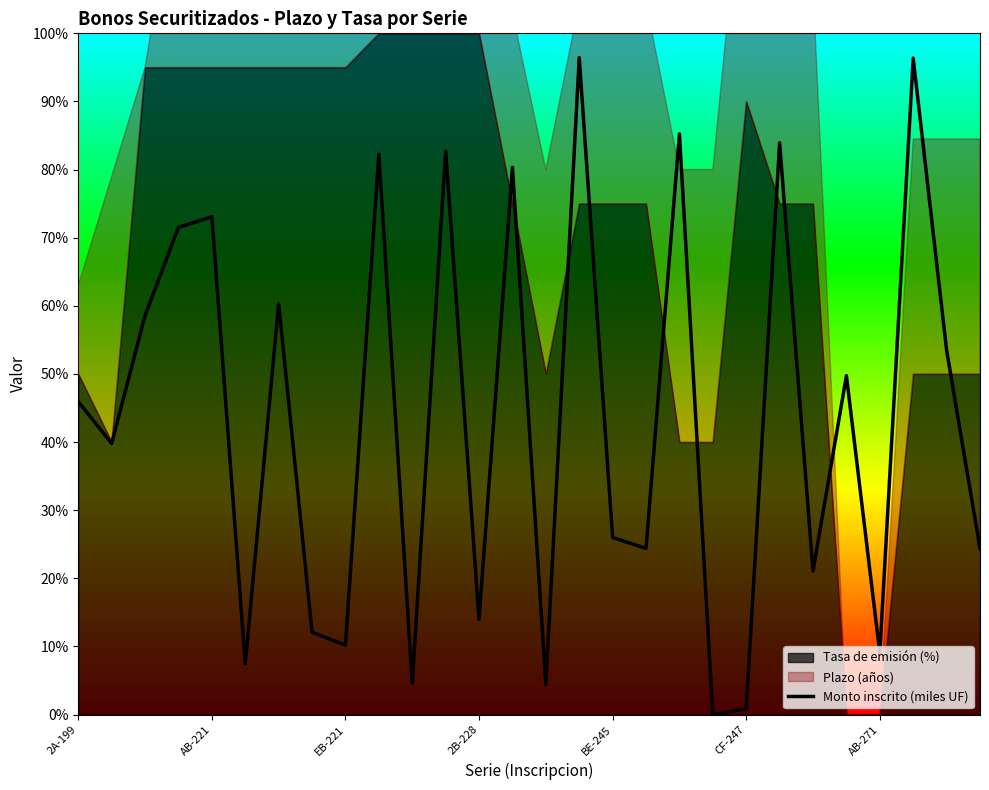

True or false: Monto inscrito (miles UF) has a value of 0.9 at CF-247.

True